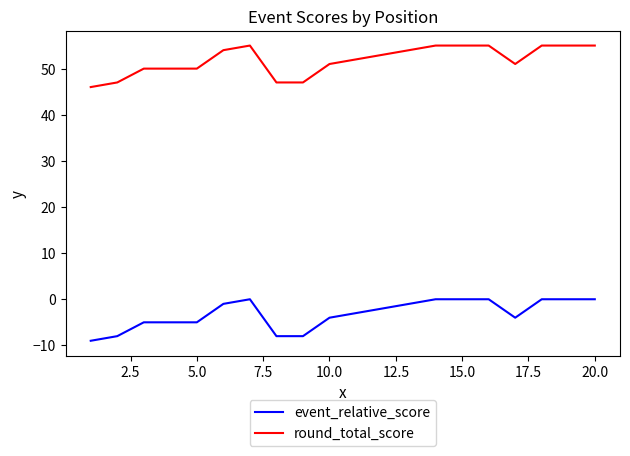

True or false: round_total_score and event_relative_score intersect in this chart.

False